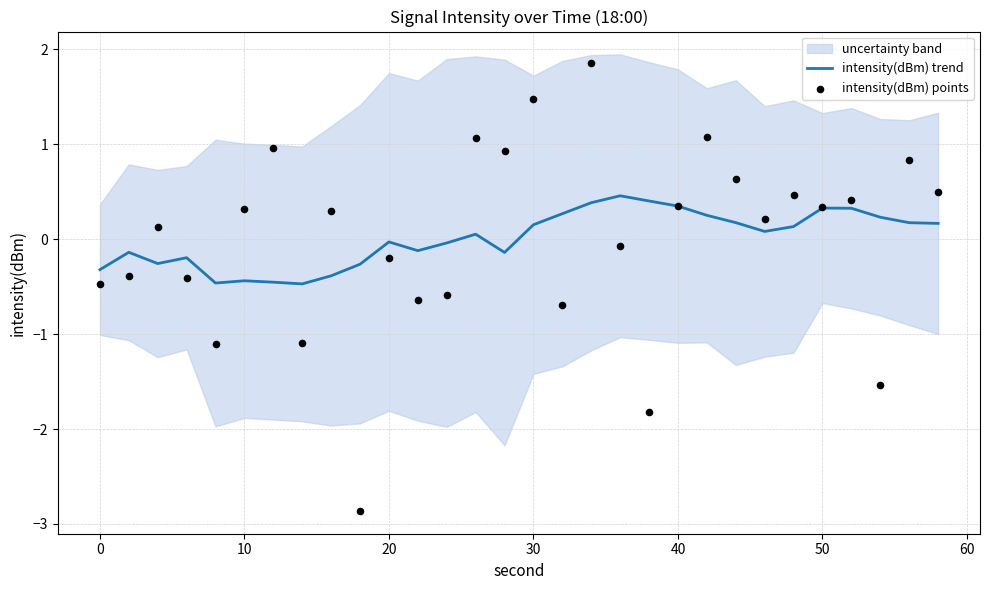

Which series has the widest spread of Y values?

intensity(dBm) points